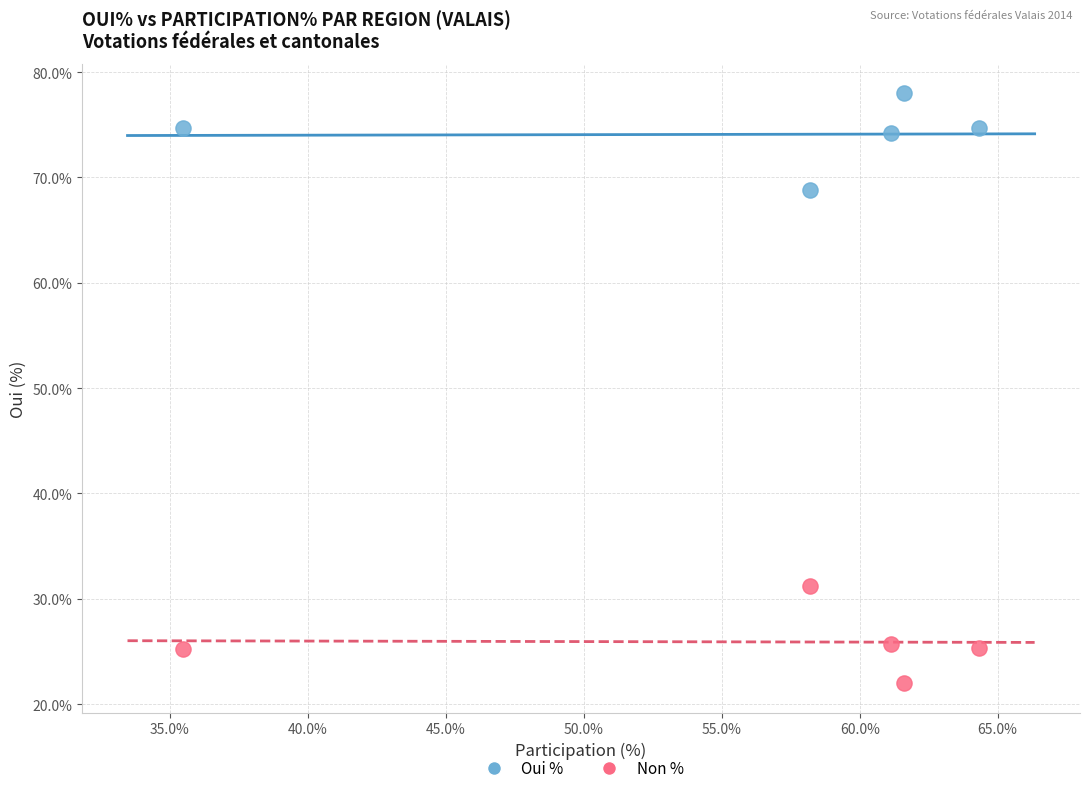

Which series reaches the maximum Y coordinate?

Oui %